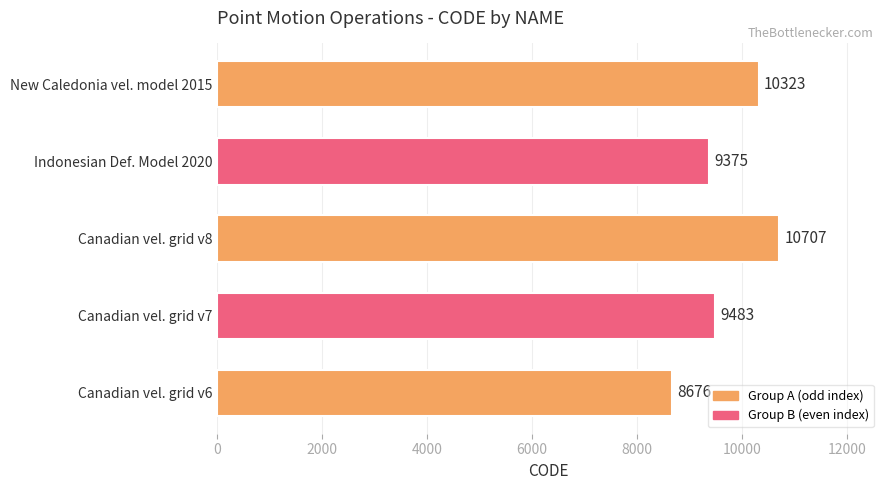

Are the bars grouped side by side (vs. stacked)?

No